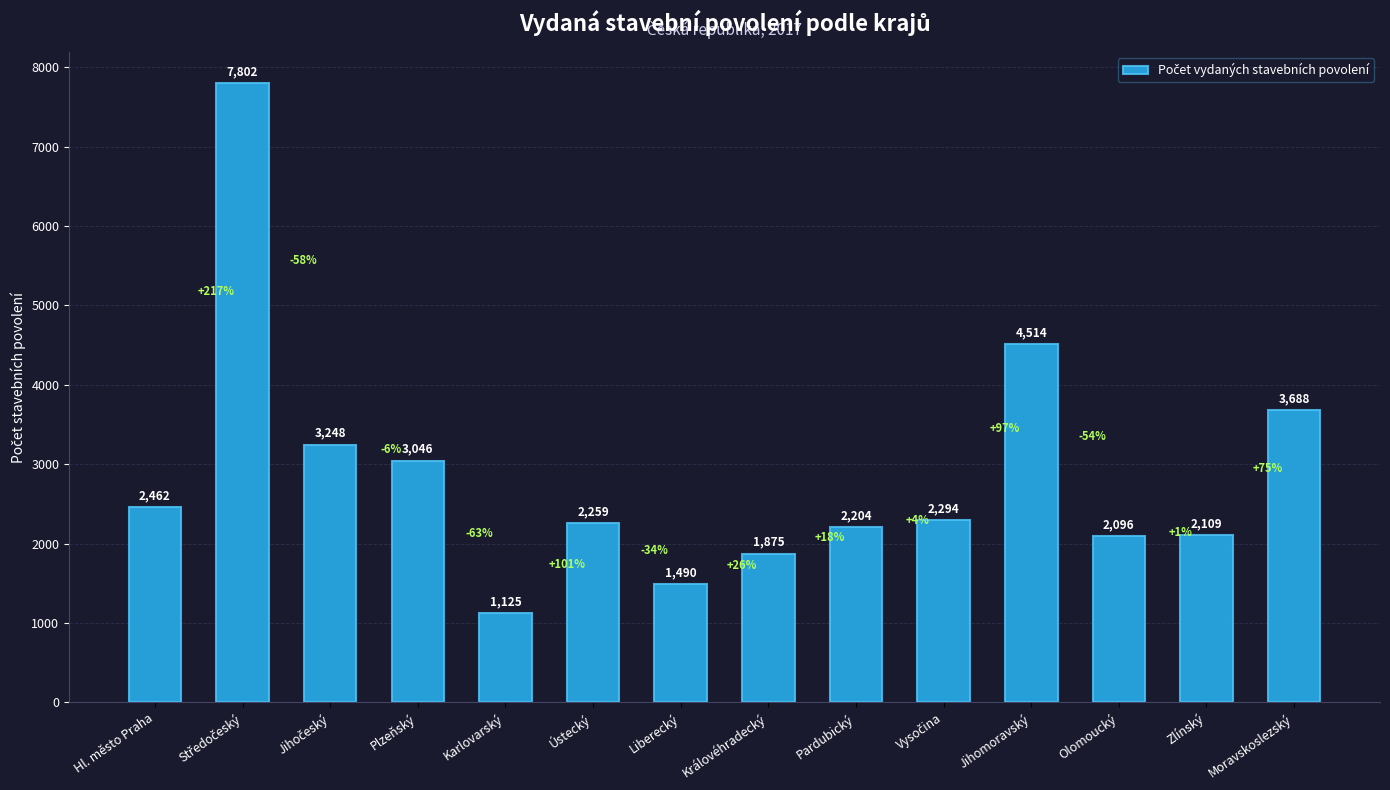

Reading left to right, what are all the values shown in this chart?

2462	7802	3248	3046	1125	2259	1490	1875	2204	2294	4514	2096	2109	3688